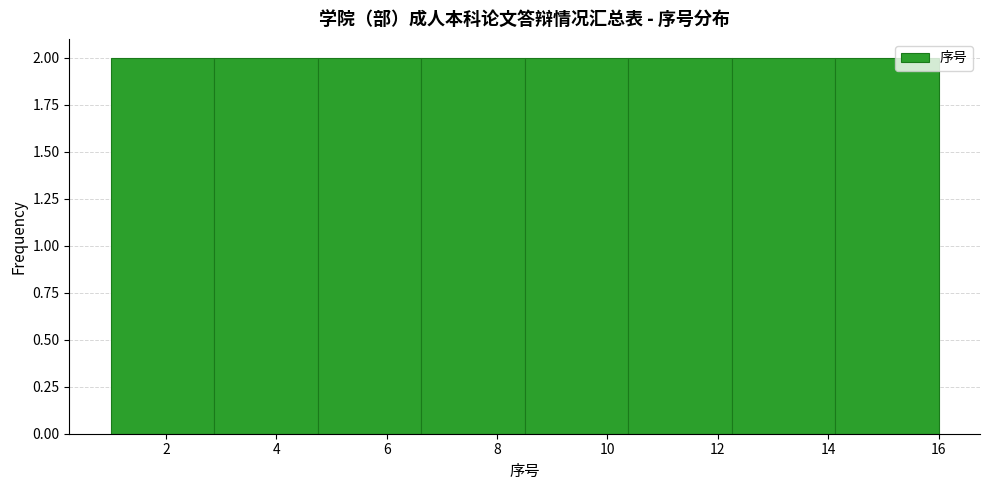

Reading left to right, list every bar in this chart as the range it spans on the x-axis followed by its height. Neither the bar edges nor the heights are printed on the chart, so give them approximately, as read against the axes.

1.0 to 2.8: 2
2.8 to 4.8: 2
4.8 to 6.6: 2
6.6 to 8.6: 2
8.6 to 10.4: 2
10.4 to 12.2: 2
12.2 to 14.2: 2
14.2 to 16.0: 2